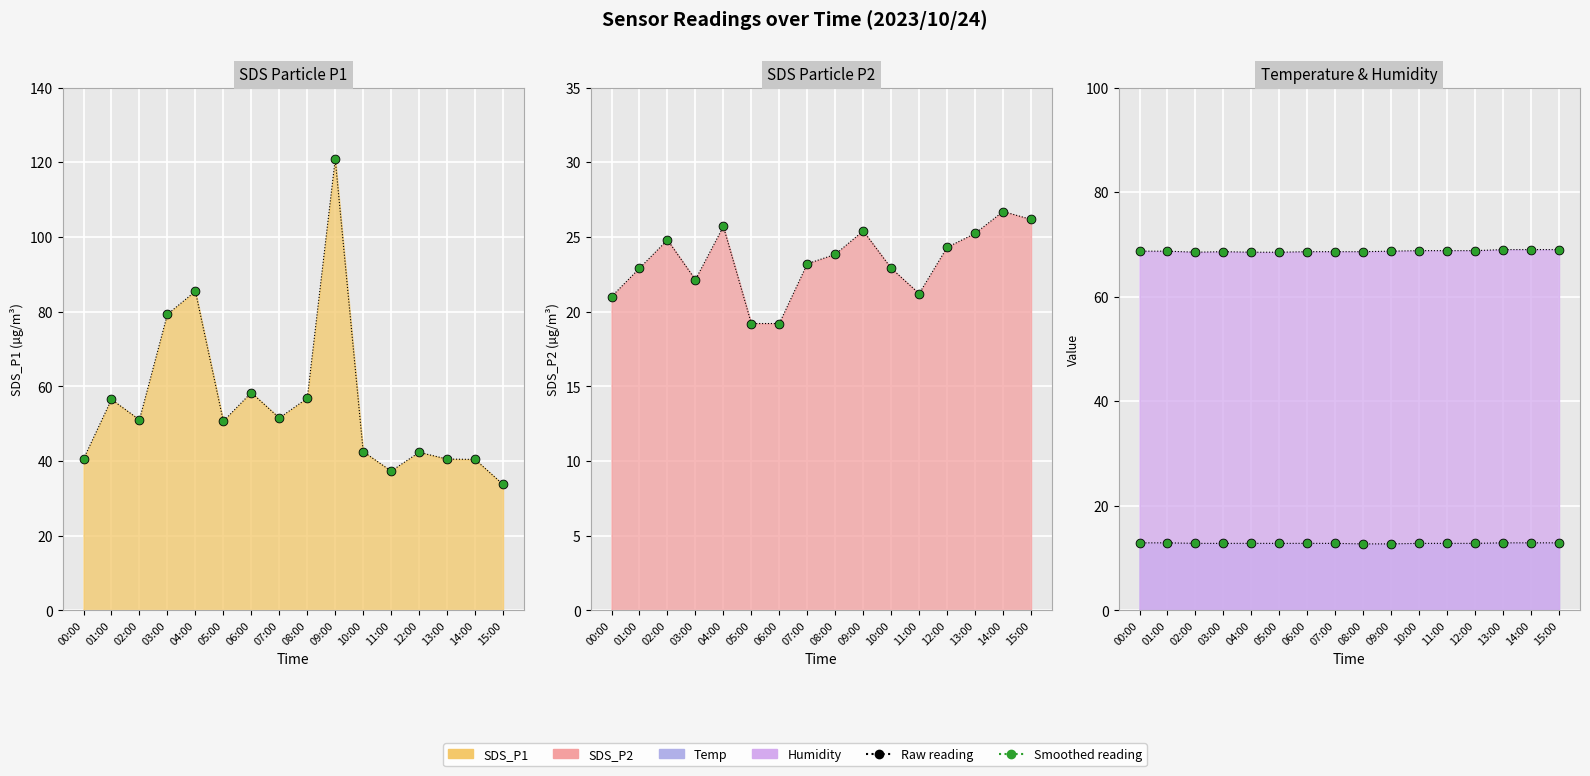

Is the value of Temp points at 10:00 greater than the value of SDS_P1 points at 15:00?

No